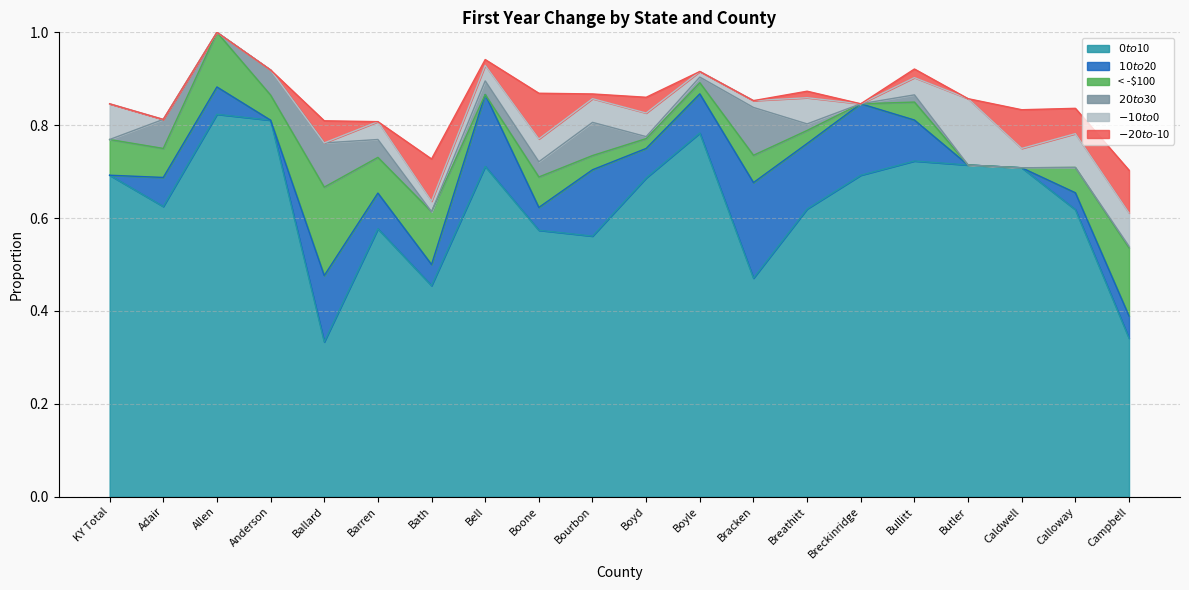

Which series has the widest spread of values?

$0 to $10